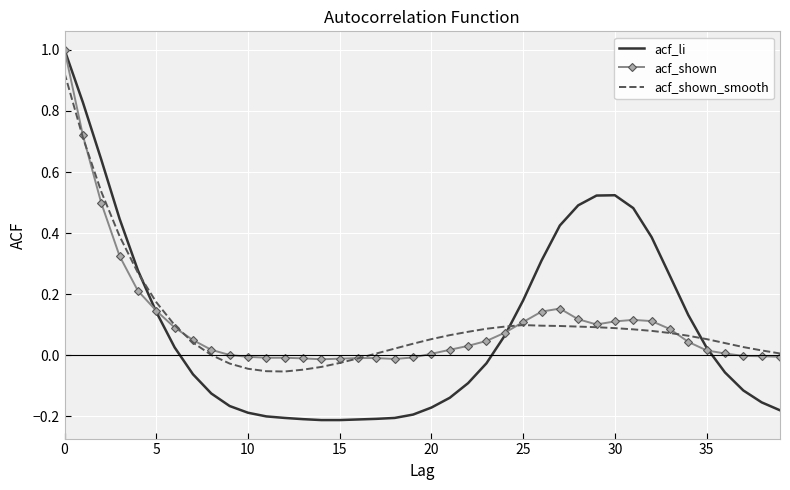

Which series has the largest range (max minus min)?

acf_li